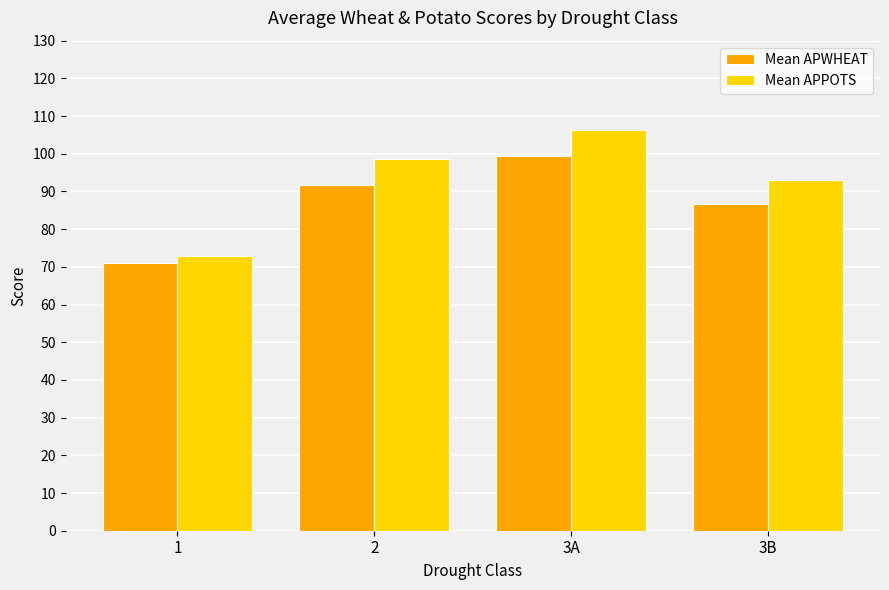

Reading right to left, list all the values displayed in this chart.

Mean APWHEAT: 3B=86.6	3A=99.4	2=91.8	1=71.0
Mean APPOTS: 3B=93.0	3A=106.4	2=98.5	1=73.0